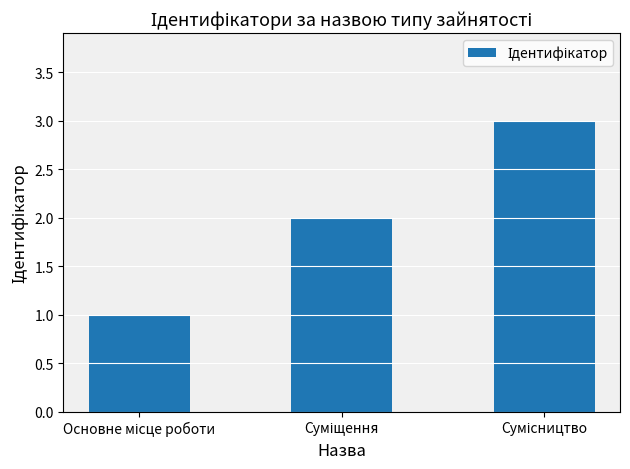

Does the chart contain any negative values?

No